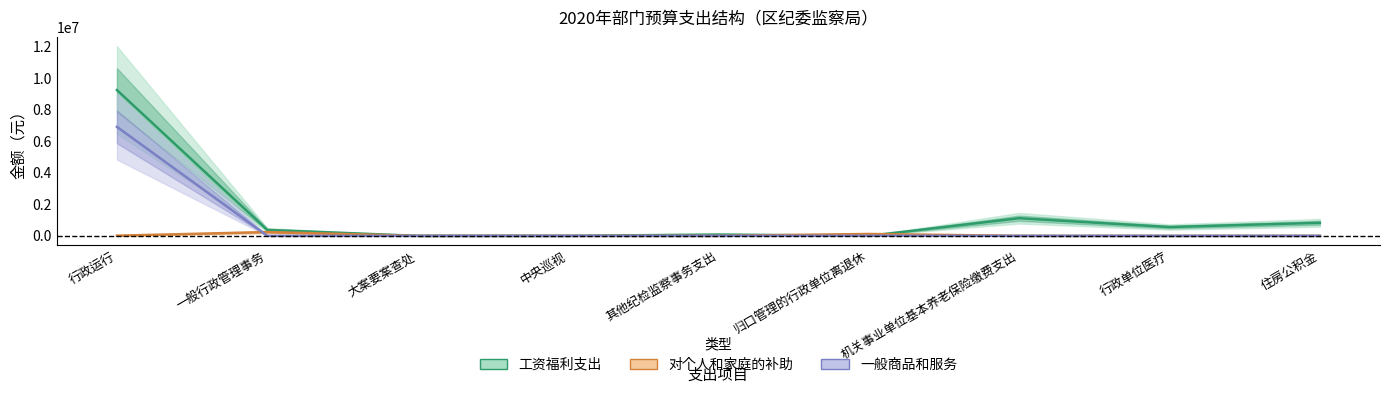

At how many categories does at least one series exceed 270700?

5